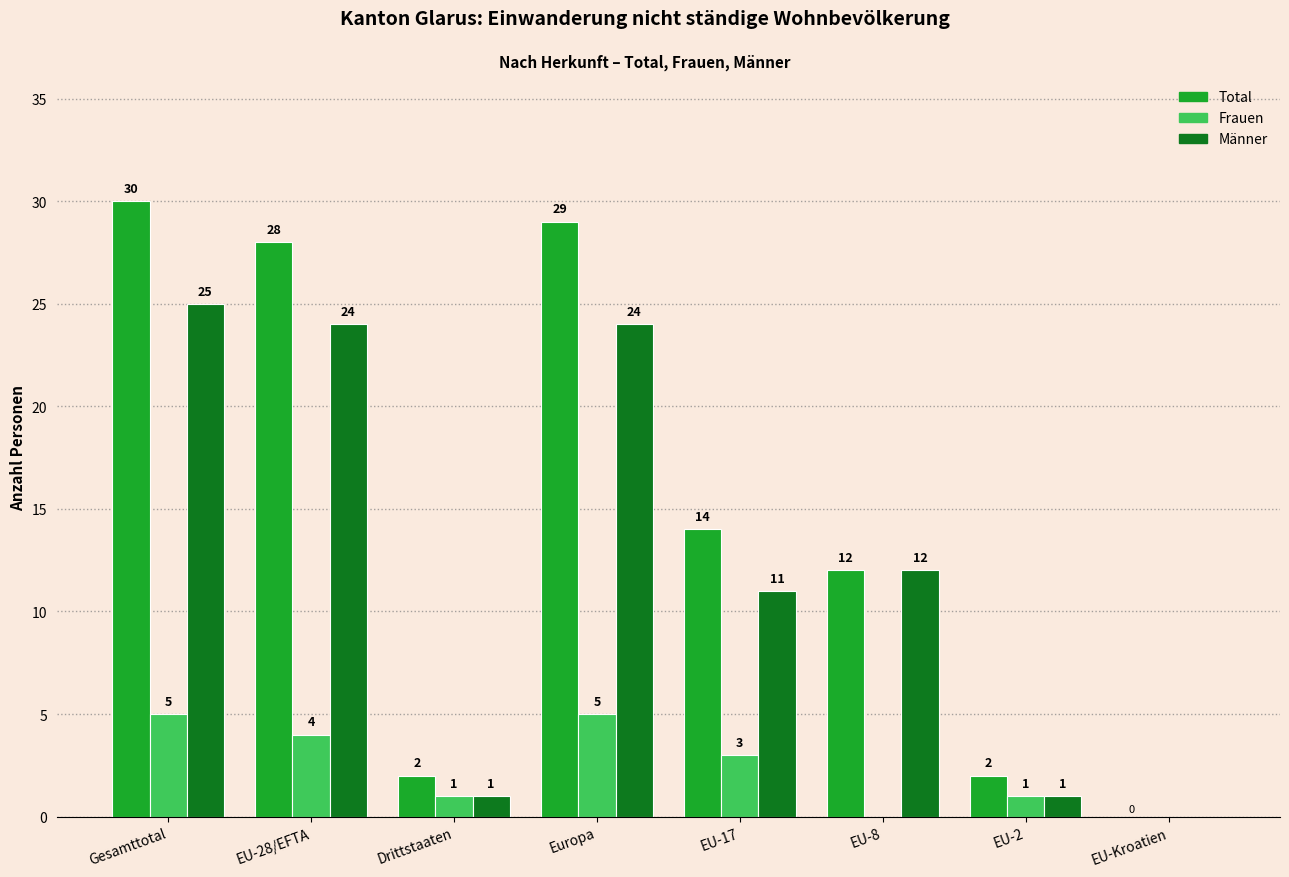

What is the sum of all Total values?

117